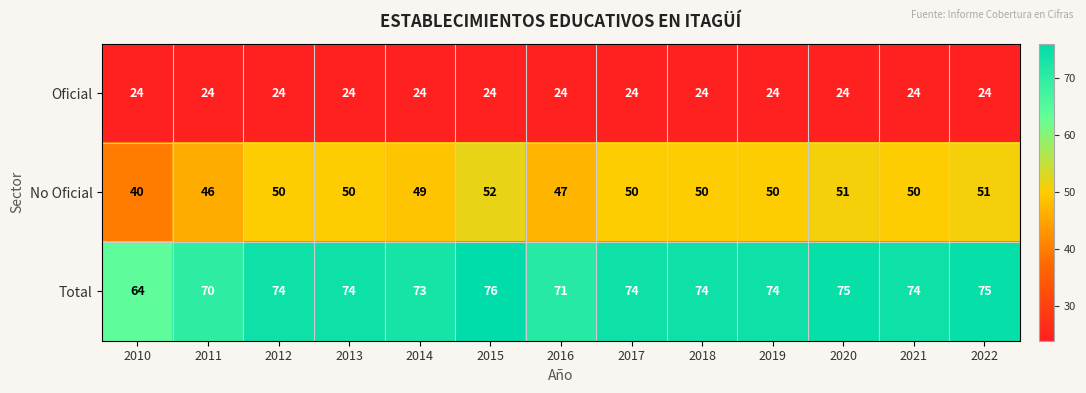

What is the average value of the No Oficial series?

49